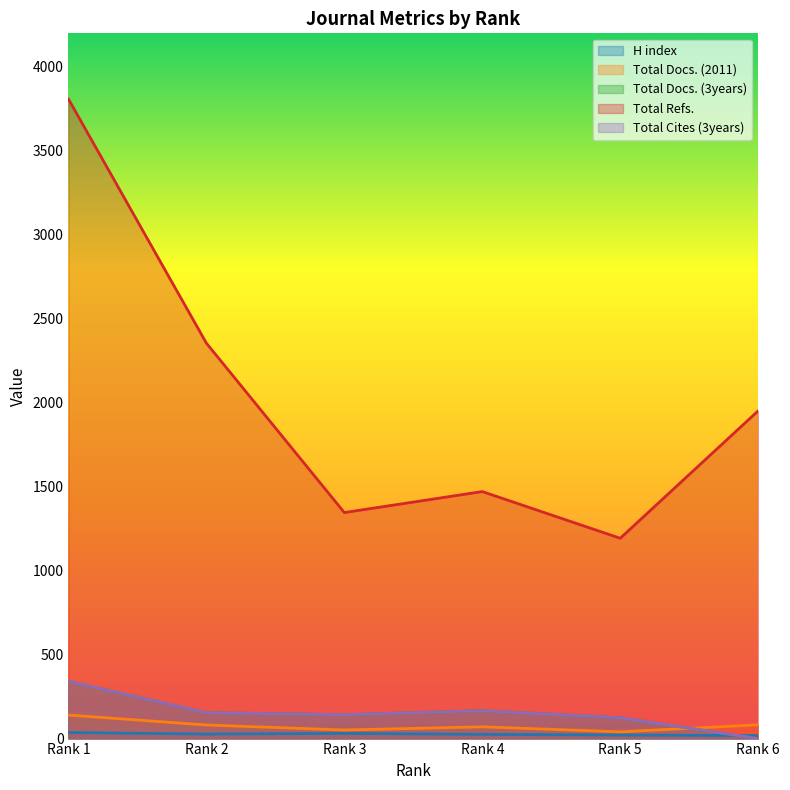

Reading left to right, extract all data points from this chart.

H index: 36	27	31	25	21	18
Total Docs. (2011): 140	81	51	70	40	82
Total Docs. (3years): 341	154	142	166	124	0
Total Refs.: 3809	2355	1346	1471	1193	1952
Total Cites (3years): 341	154	142	166	124	0